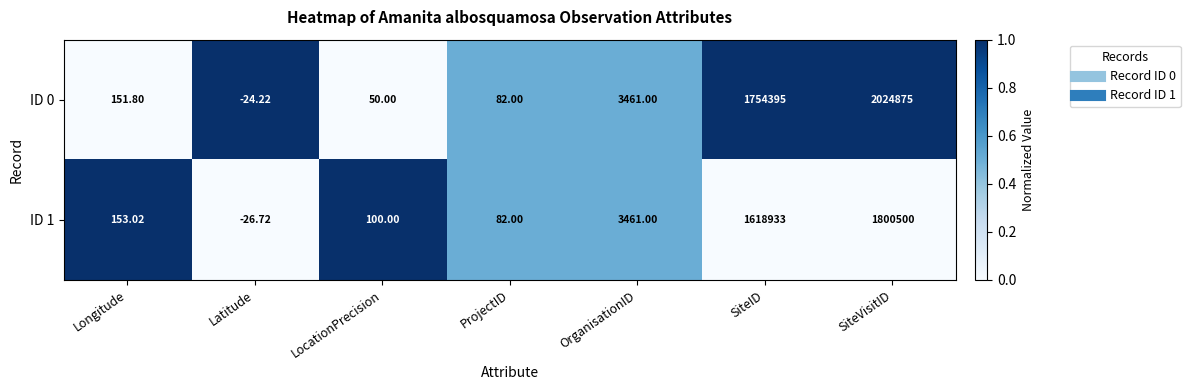

At which category does the chart reach its minimum across all series?

Latitude